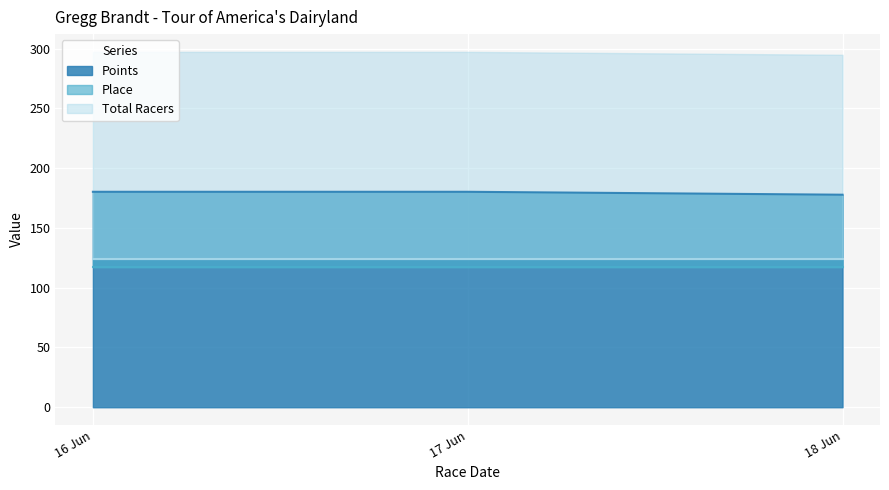

How many values in the Points series are below 180?

1